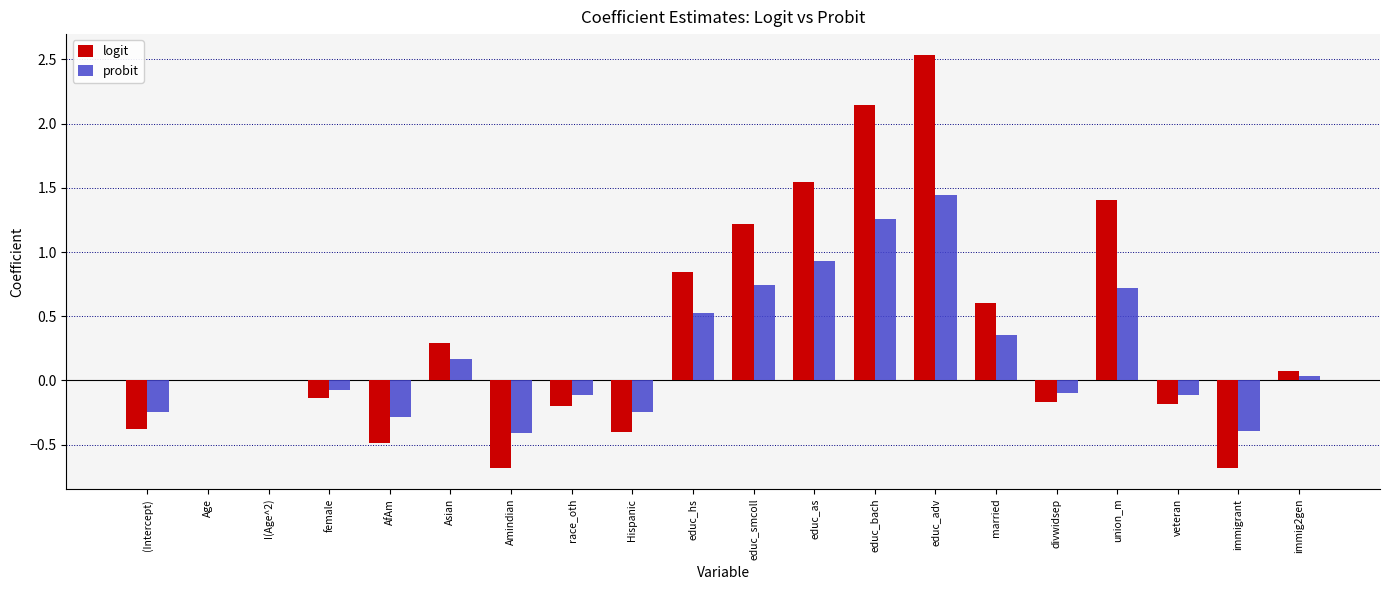

Is the value of probit at Age greater than the value of logit at Hispanic?

Yes